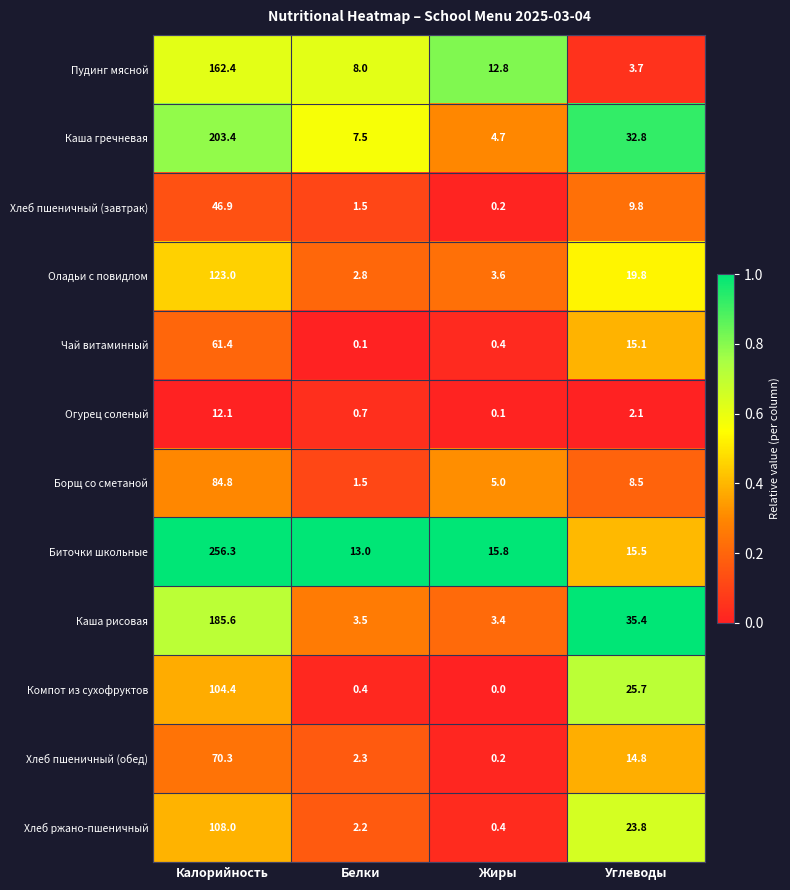

Which category has the lowest value across all series?

Жиры